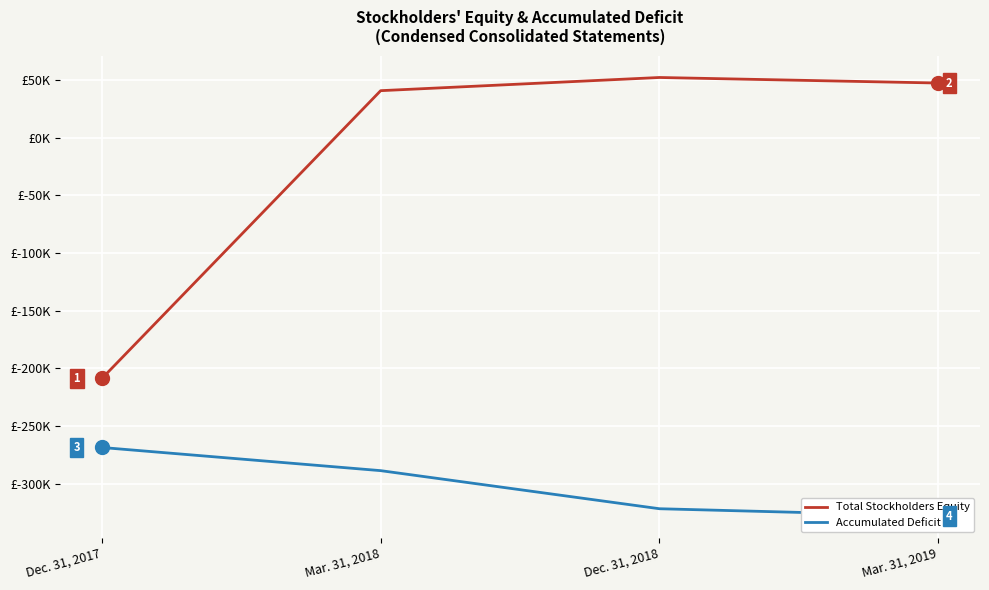

What is the total value across all series at Mar. 31, 2018?

-247942